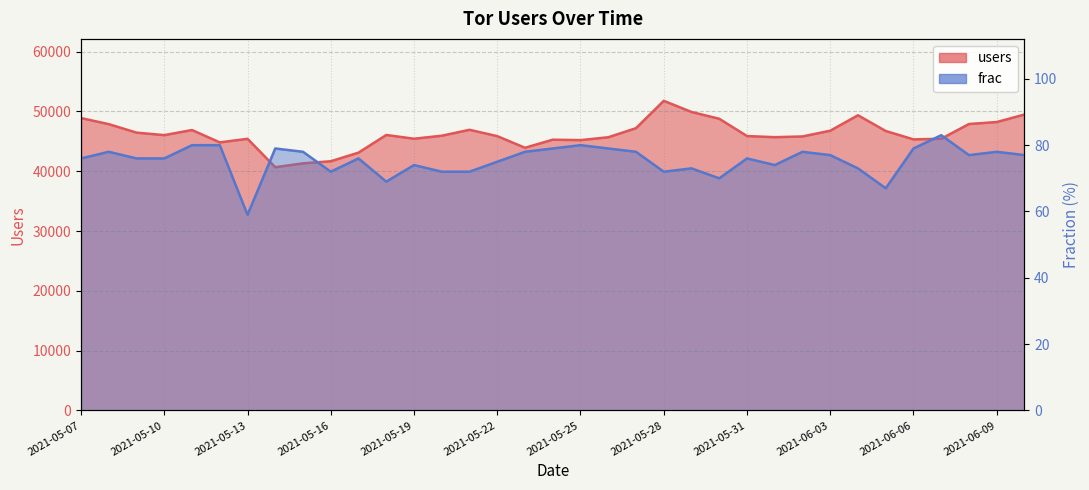

What is the value of the users point at the 35th from the left?

49485